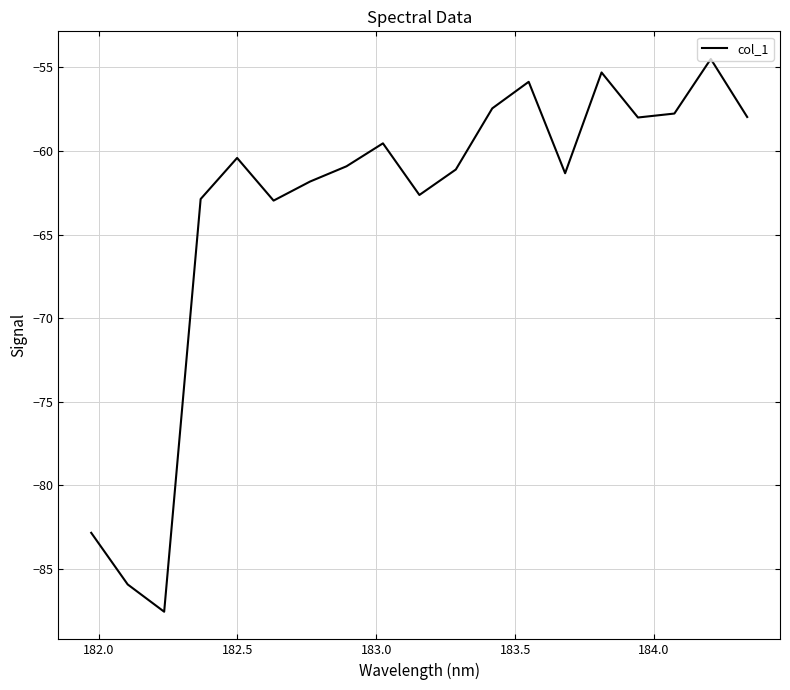

What is the maximum value shown in the chart?

-54.5